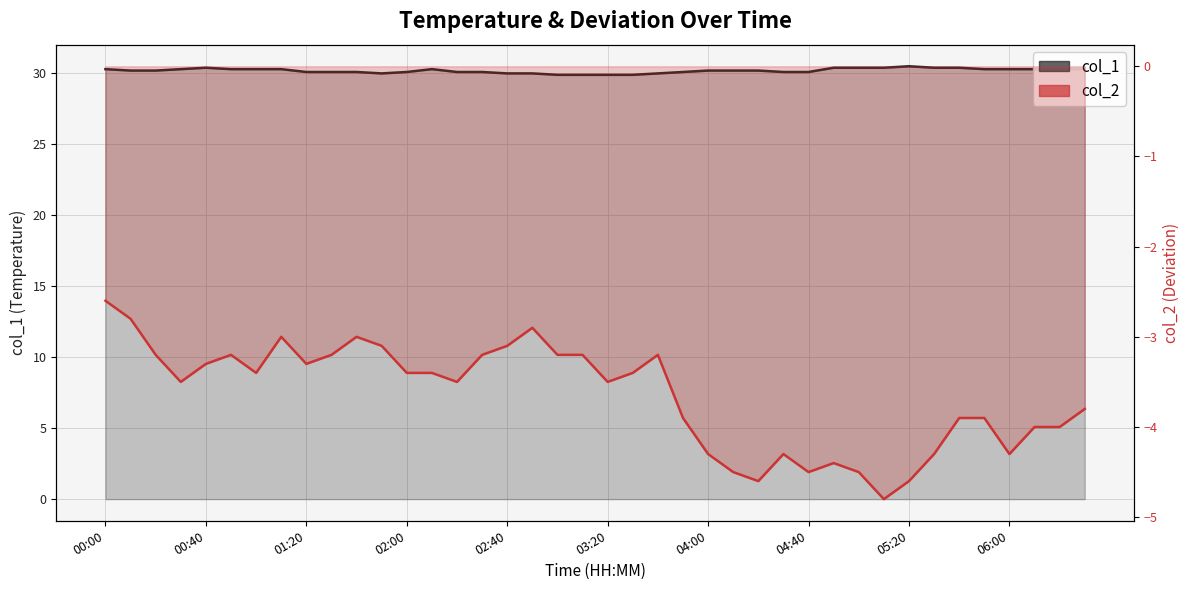

In col_2, how many points are lower than both neighbors (excluding endpoints)?

9